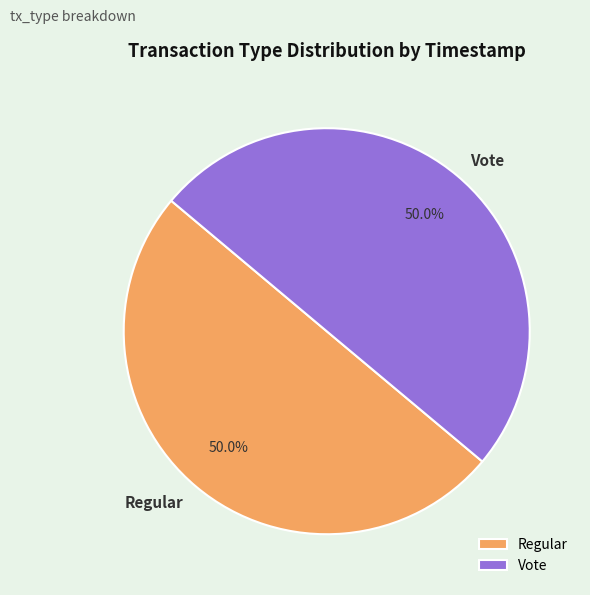

What percentage is the Regular slice, to the nearest percent?

50%